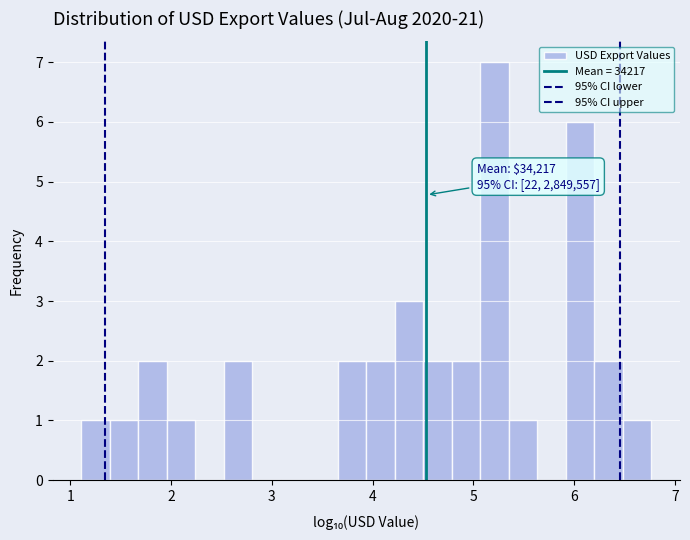

Read against the x-axis, roughly where is the centre of the tallest bar?

5.2